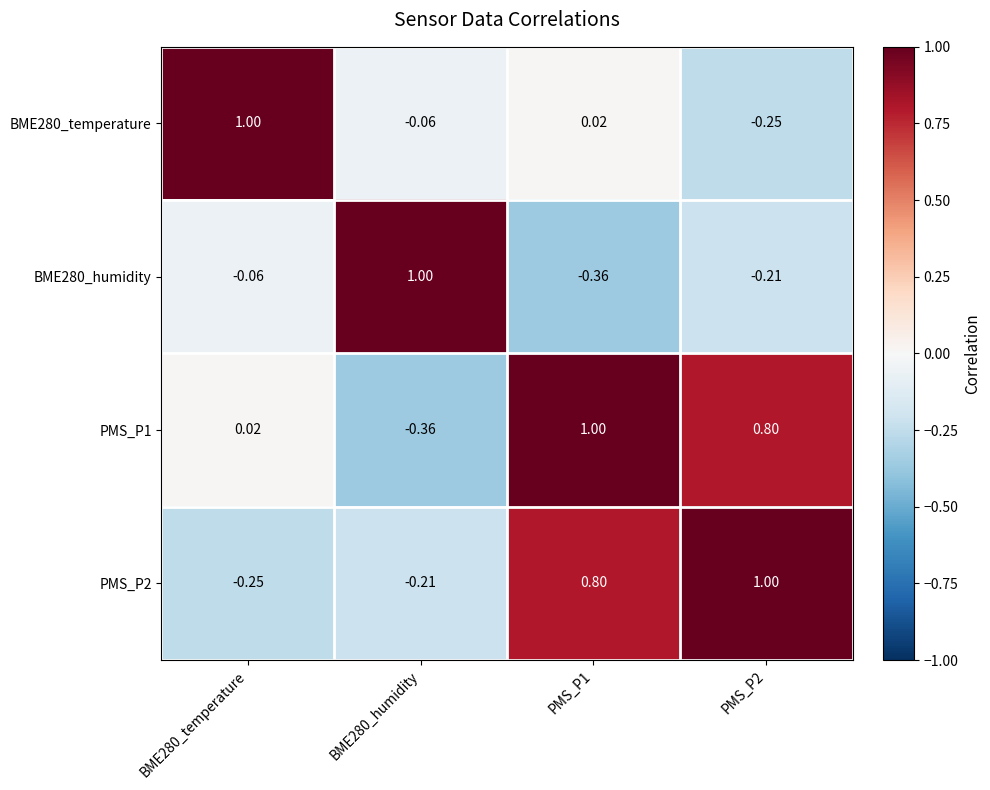

Is the value of BME280_humidity at BME280_humidity greater than the value of PMS_P1 at BME280_temperature?

Yes